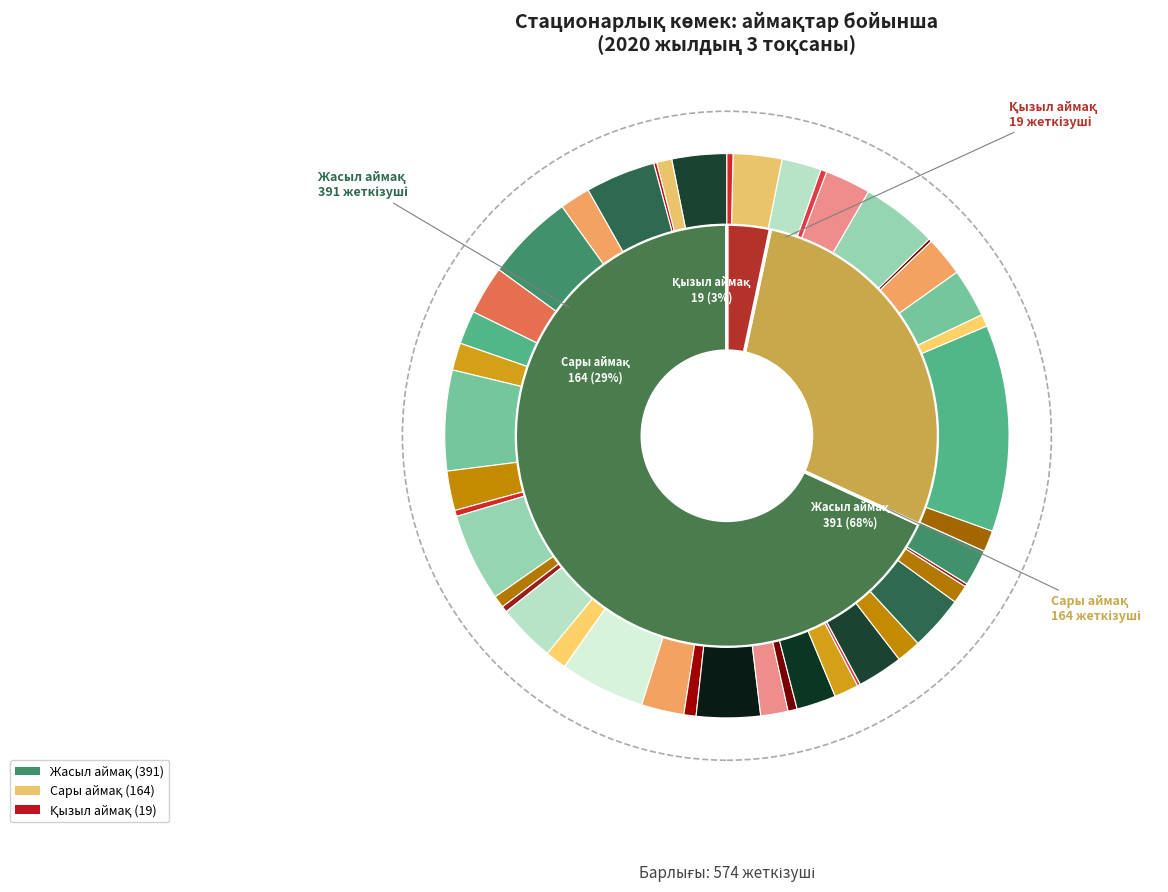

To the nearest percent, what percentage of the pie is Түркістан облысы?

7%